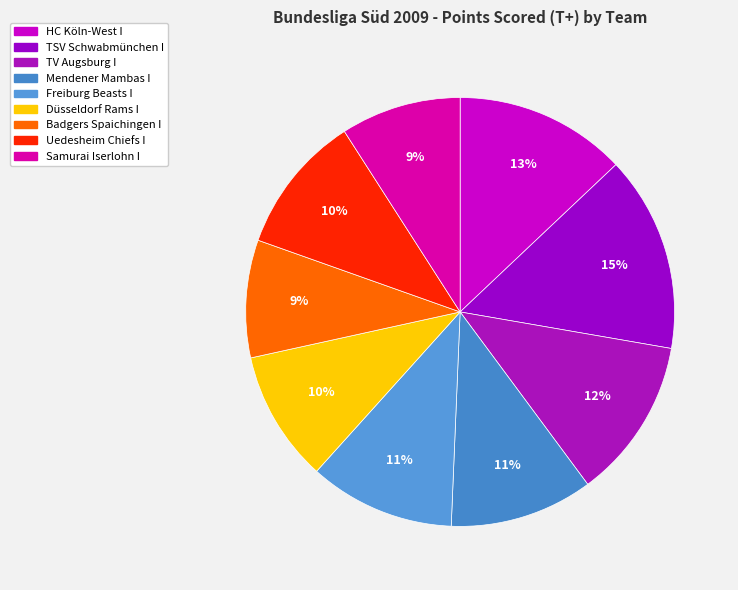

Count the number of slices in the pie.

9